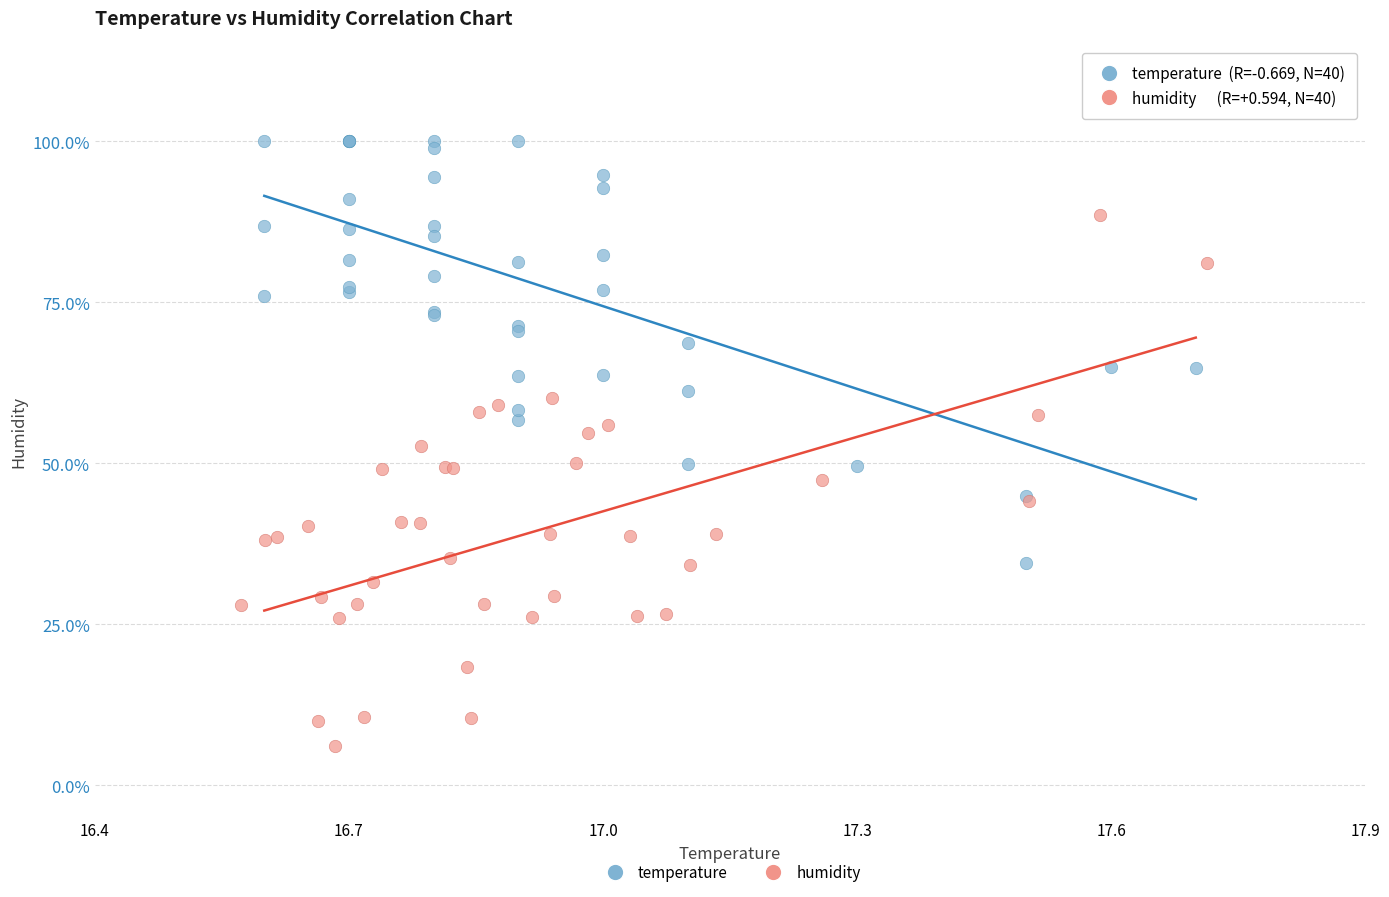

Which series reaches the minimum Y coordinate?

humidity